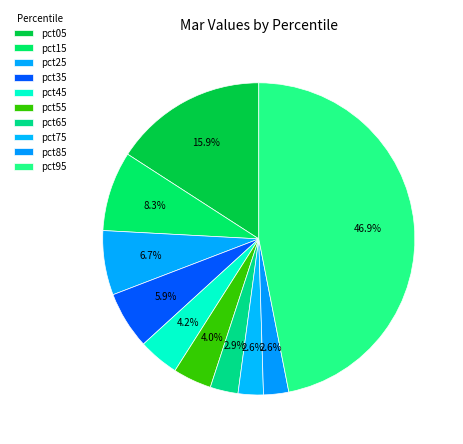

What is the largest slice in the pie chart?

pct95